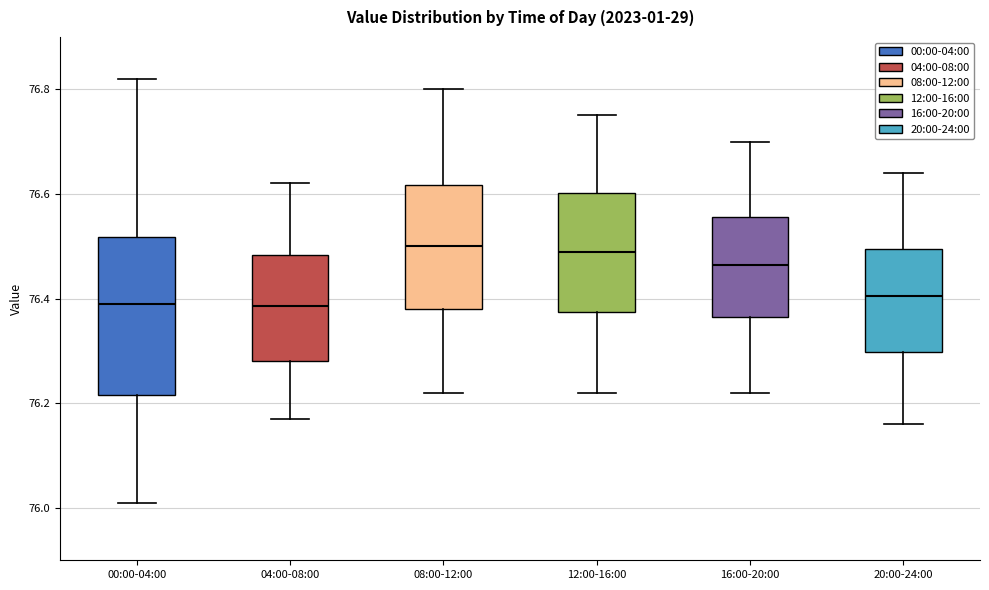

Comparing the boxes themselves (not the whiskers), which one is the tallest?

00:00-04:00